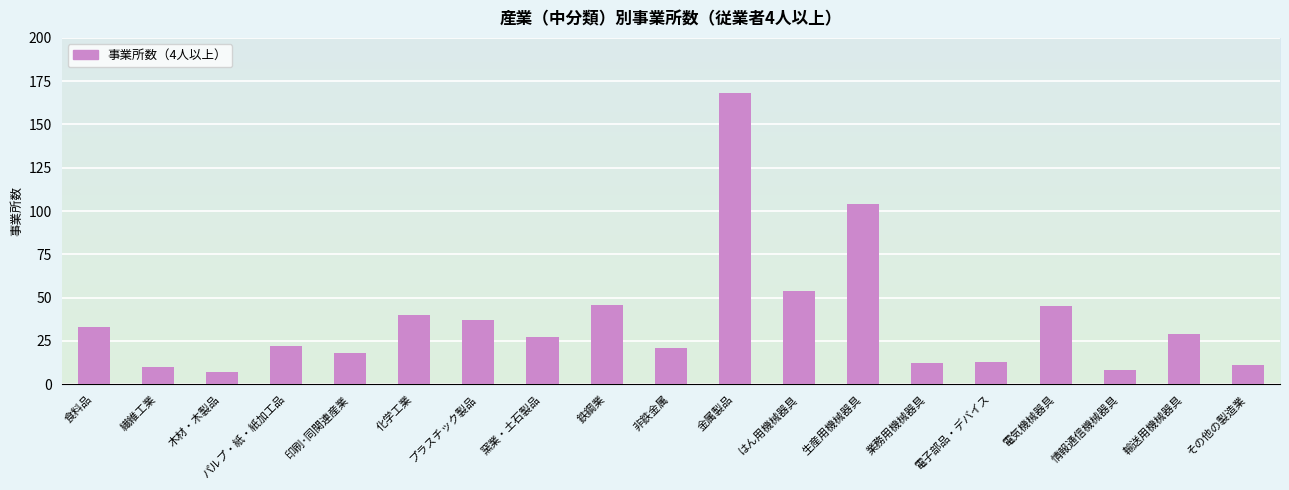

What is the sum of all values?

705